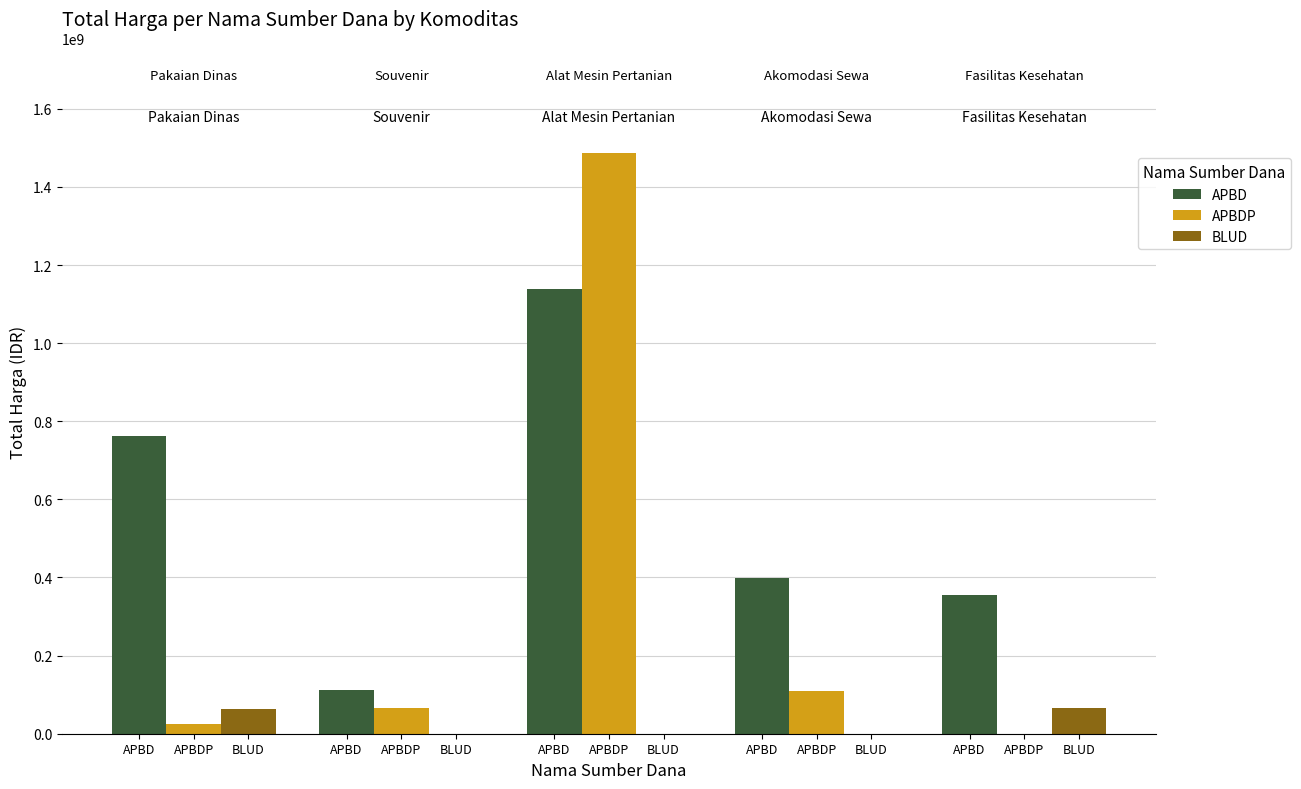

Which series has the widest spread of values?

APBDP